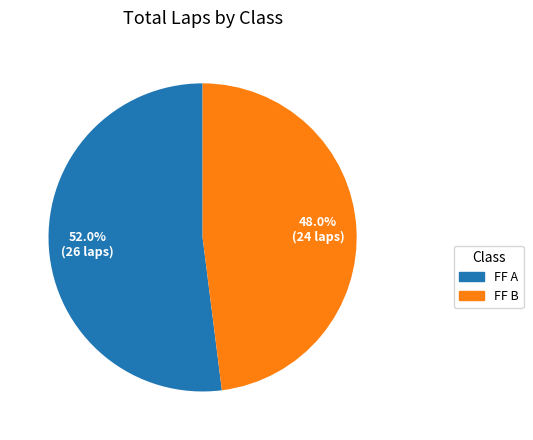

How many segments does this pie chart have?

2